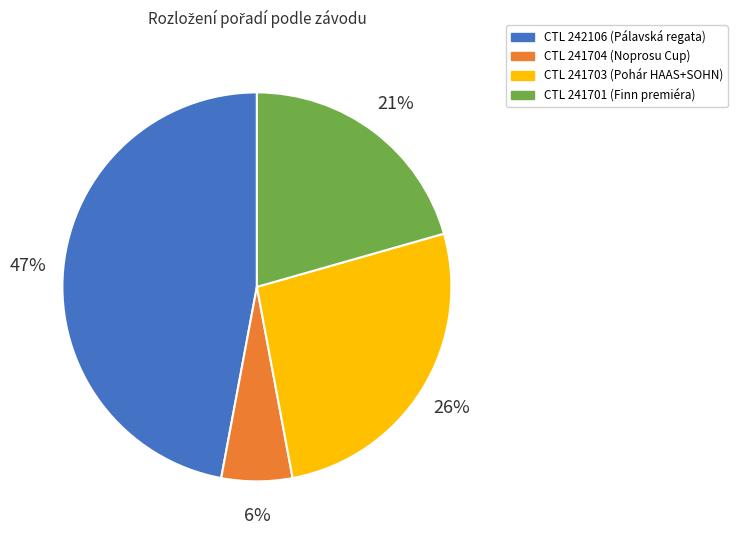

Which category has the biggest portion of the pie?

CTL 242106 (Pálavská regata)